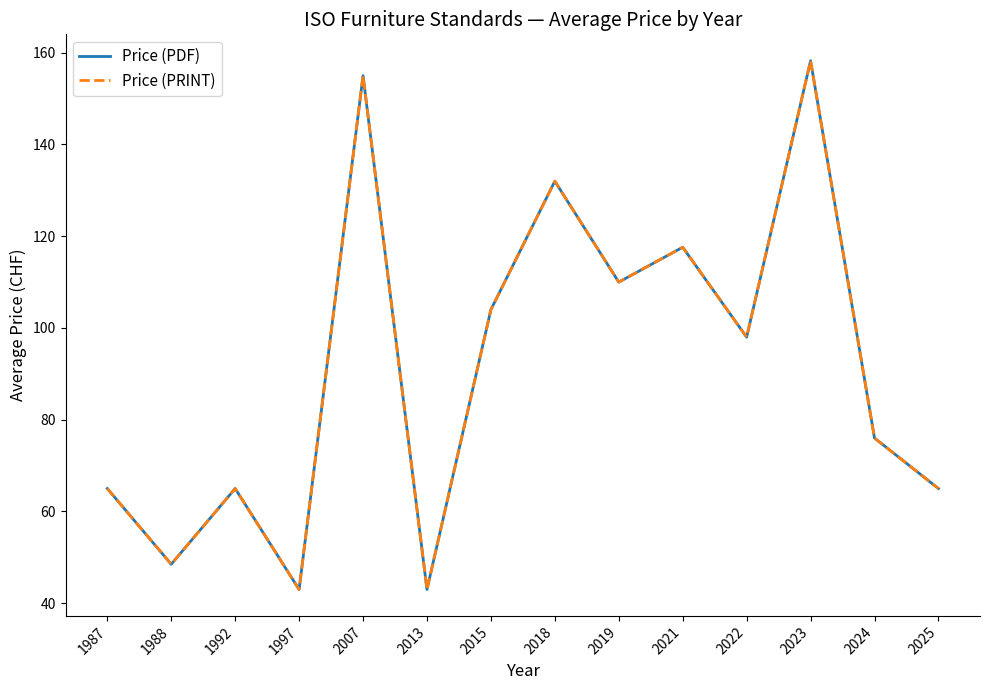

What is the value of the Price (PDF) point at the 14th from the left?

65.0